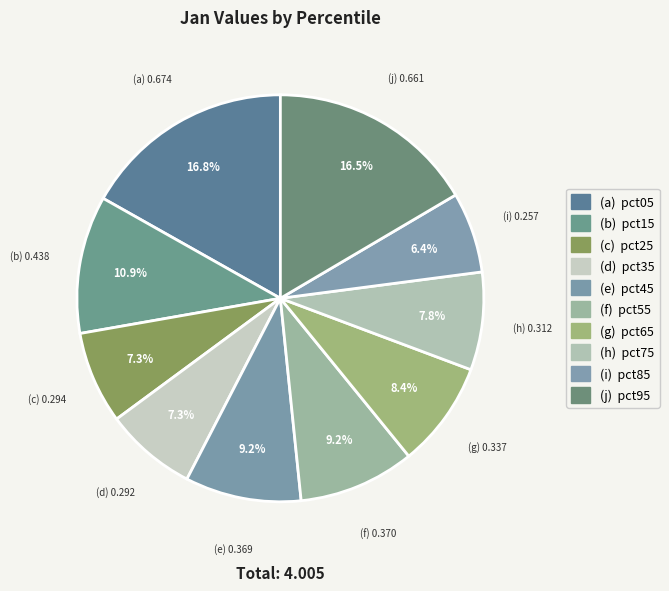

How many segments does this pie chart have?

10